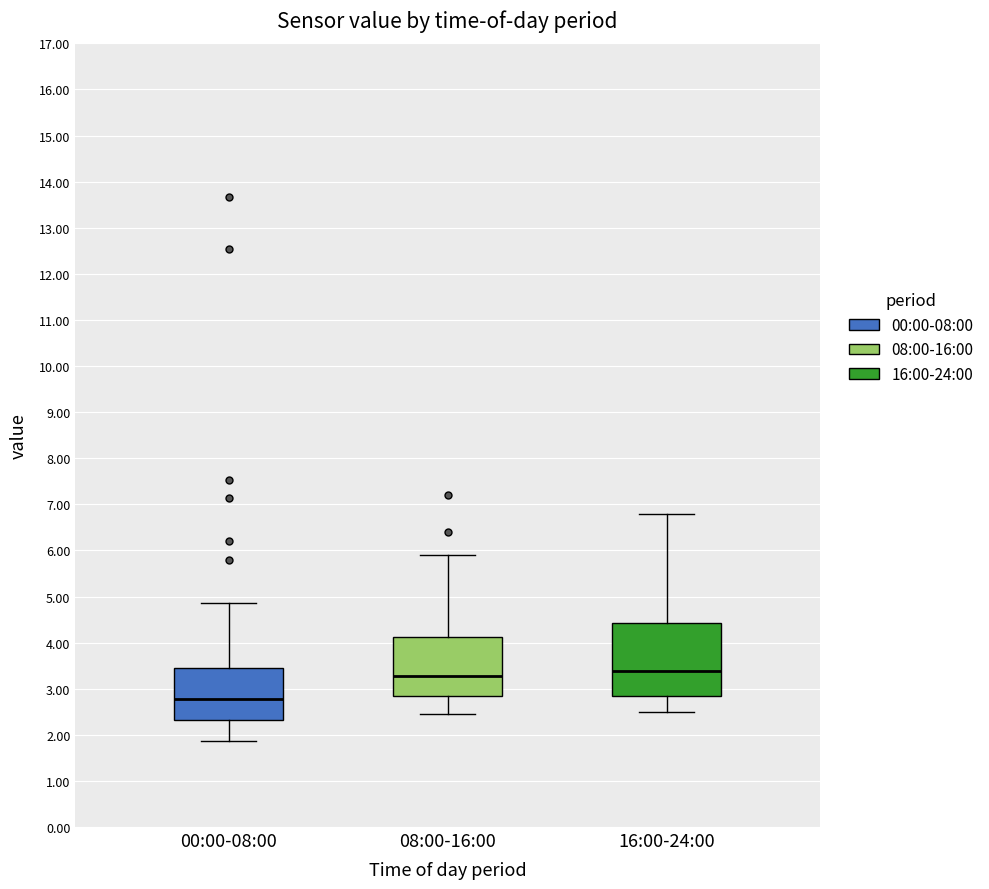

Which box has the lowest median line?

00:00-08:00